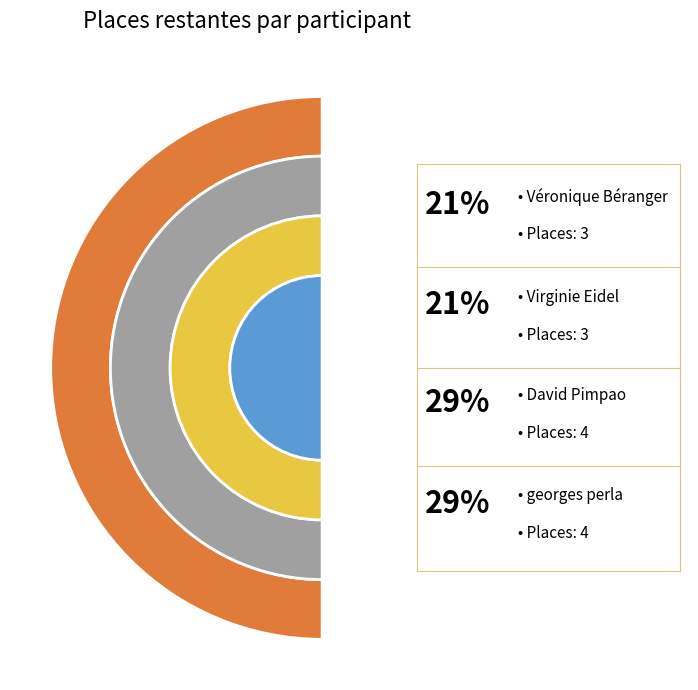

Rank the categories by value from lowest to highest.

Véronique Béranger, Virginie Eidel, David Pimpao, georges perla